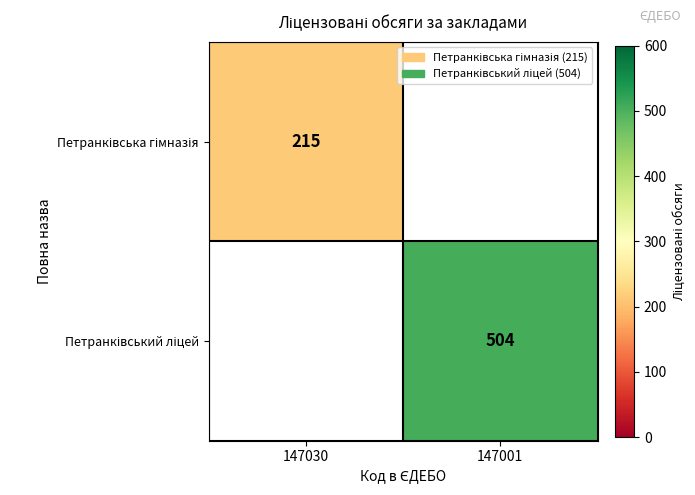

List the series in order of their overall mean, lowest first.

Петранківська гімназія, Петранківський ліцей